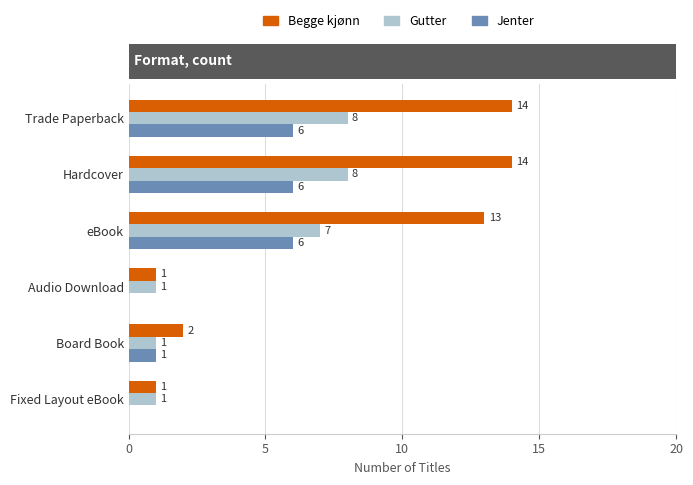

Is the value of Begge kjønn at Board Book greater than the value of Gutter at Hardcover?

No